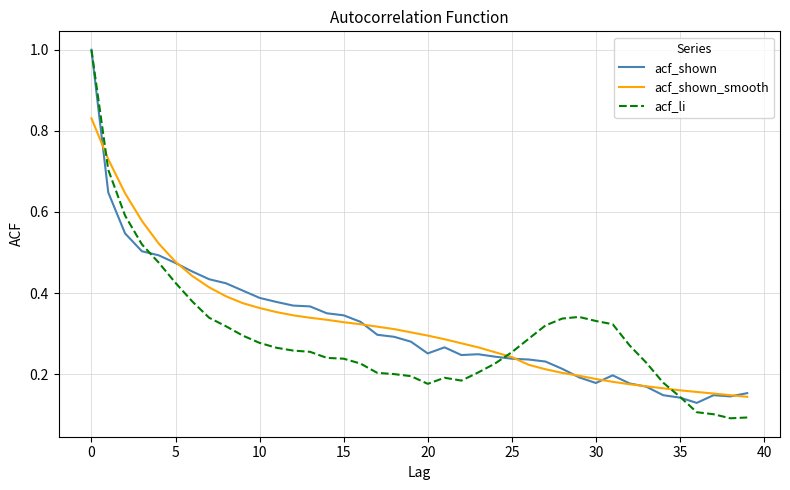

Count the acf_shown_smooth values in the range 0 to 1.

40